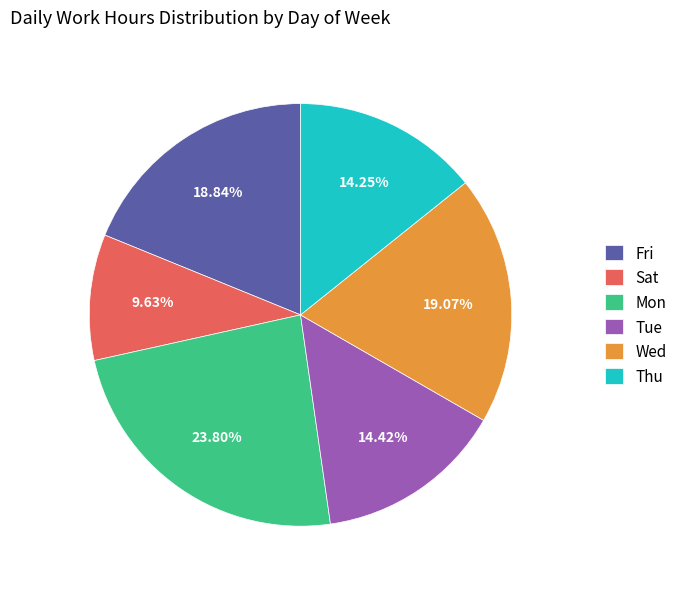

Combined, do Tue and Sat account for over 50%?

No